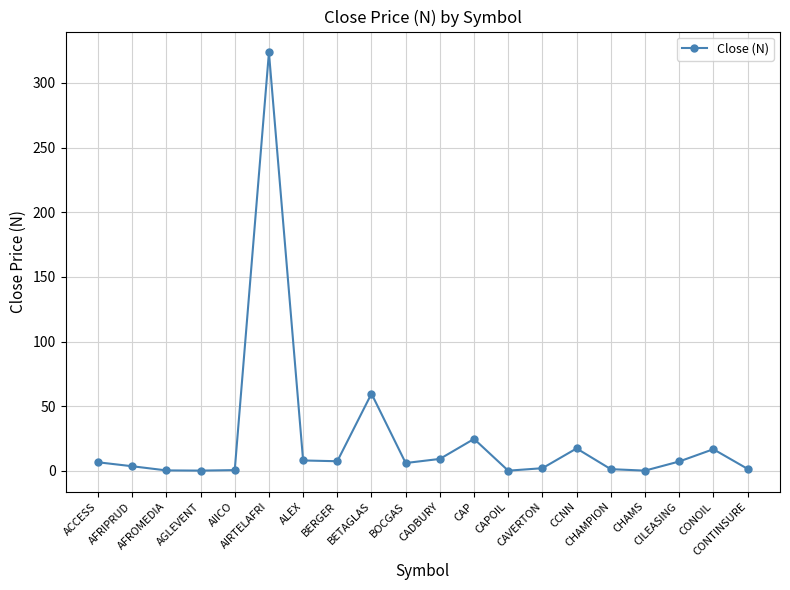

What is the value of the 7th point from the left?

8.1